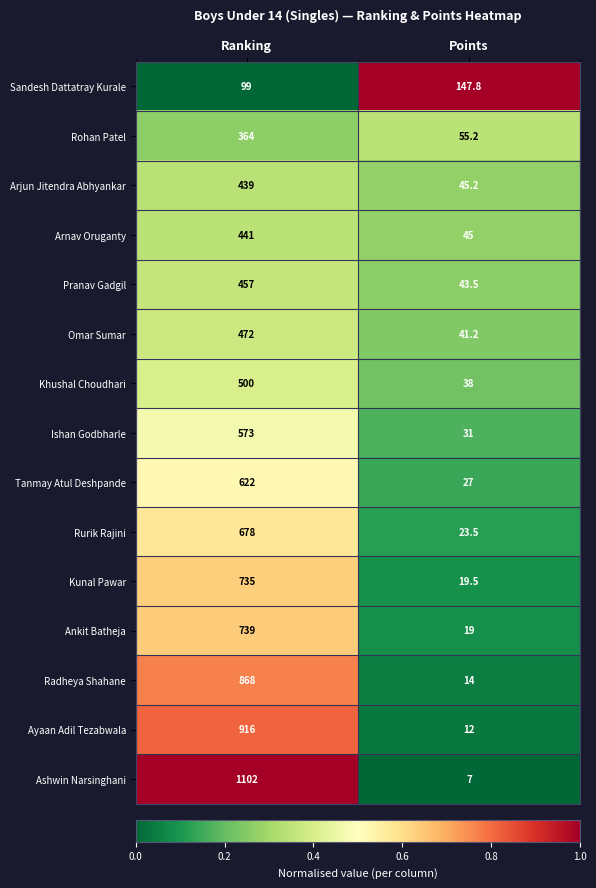

Rank the series by their maximum value, from highest to lowest.

Ashwin Narsinghani, Ayaan Adil Tezabwala, Radheya Shahane, Ankit Batheja, Kunal Pawar, Rurik Rajini, Tanmay Atul Deshpande, Ishan Godbharle, Khushal Choudhari, Omar Sumar, Pranav Gadgil, Arnav Oruganty, Arjun Jitendra Abhyankar, Rohan Patel, Sandesh Dattatray Kurale